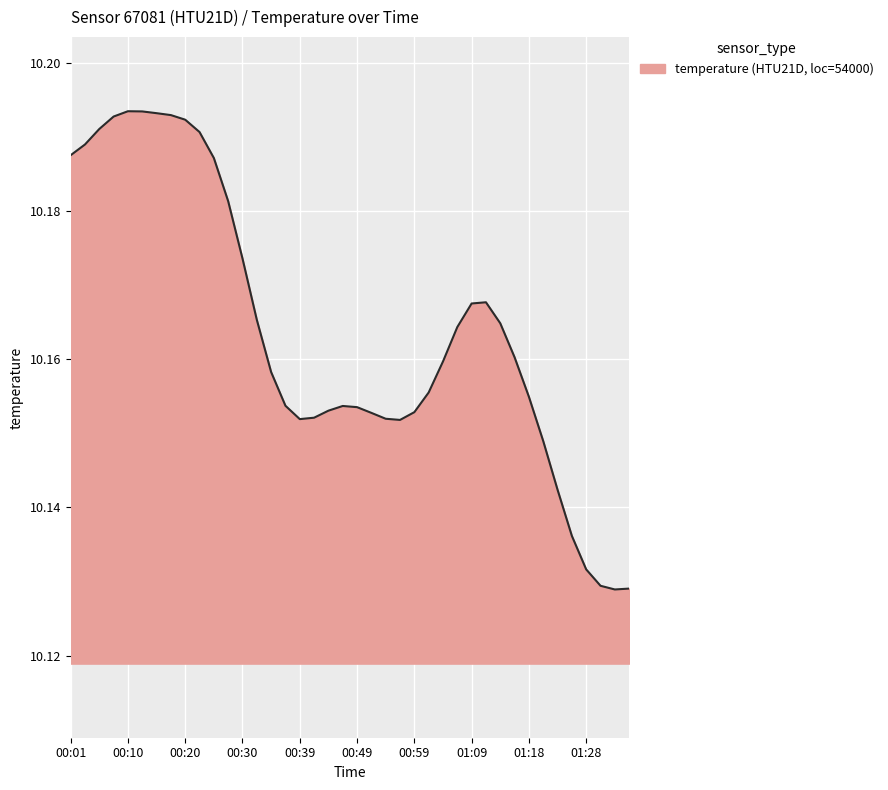

What is the difference between the maximum and minimum values?

0.1